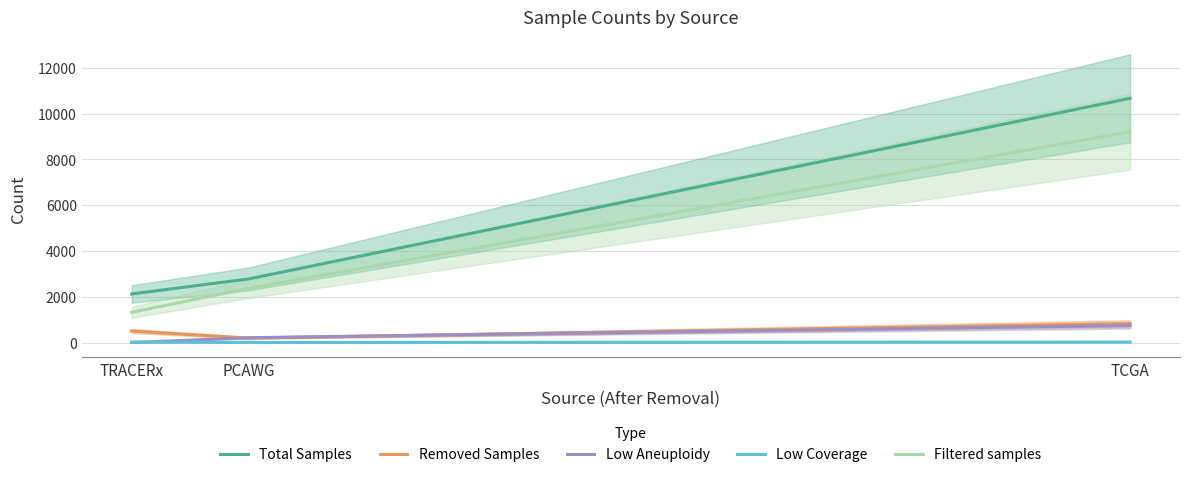

Is it true that Low Aneuploidy equals 211 at PCAWG?

True